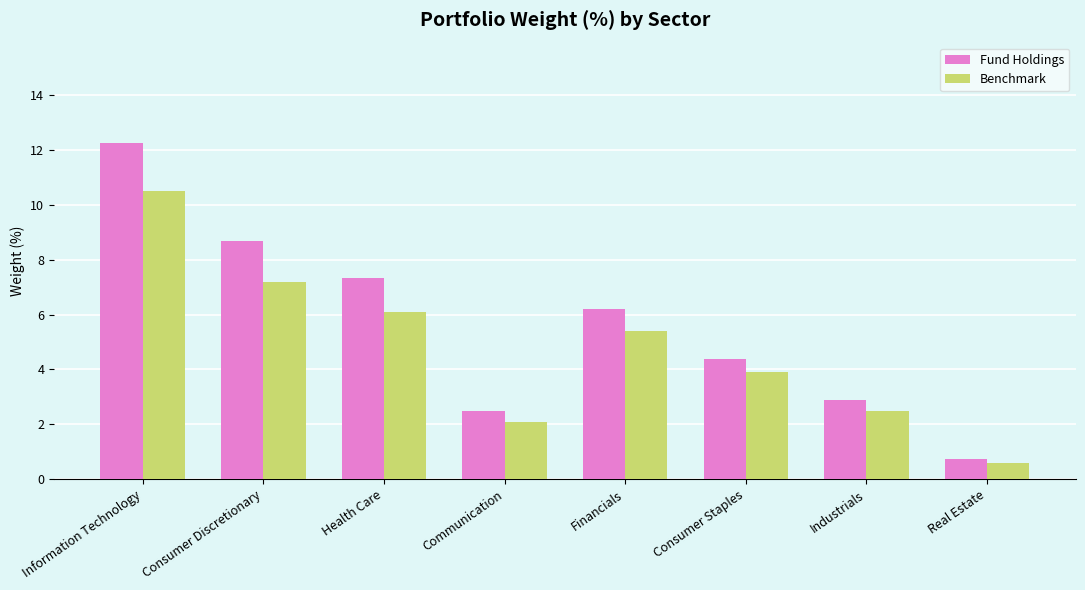

How many distinct data groups are displayed?

2